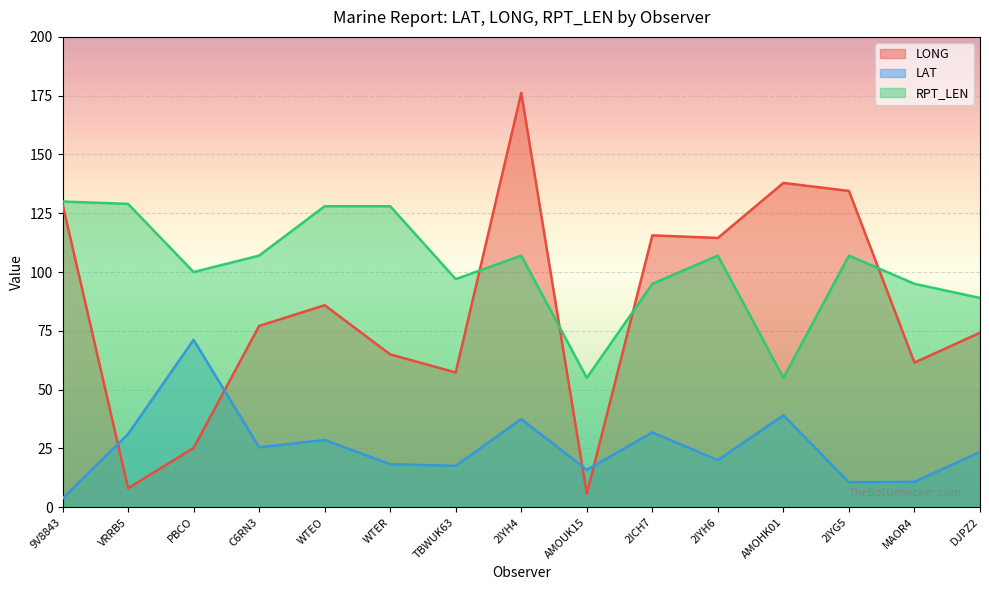

True or false: LONG has a value of 57.3 at TBWUK63.

True